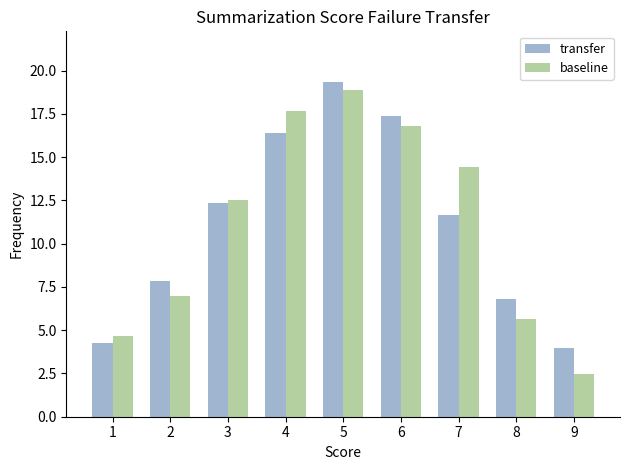

What is the difference between the highest and lowest values at 9?

1.5